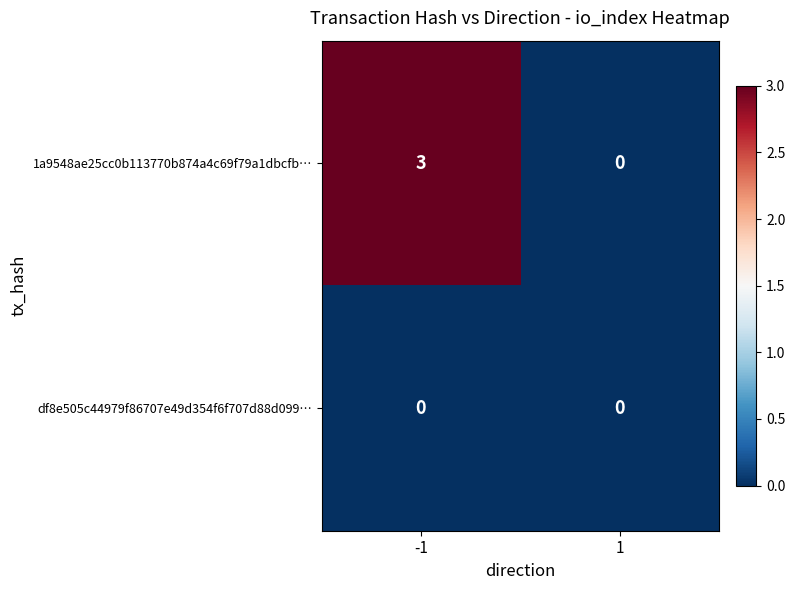

The df8e505c44979f86707e49d354f6f707d88d099… series shows 0 at 1. True or false?

True